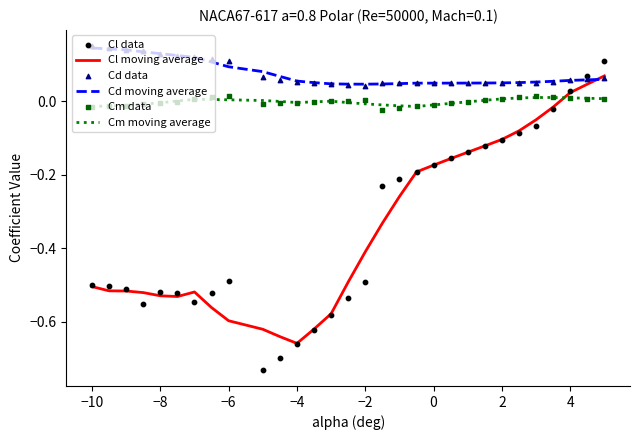

Which series contains the highest Y value?

Cd data